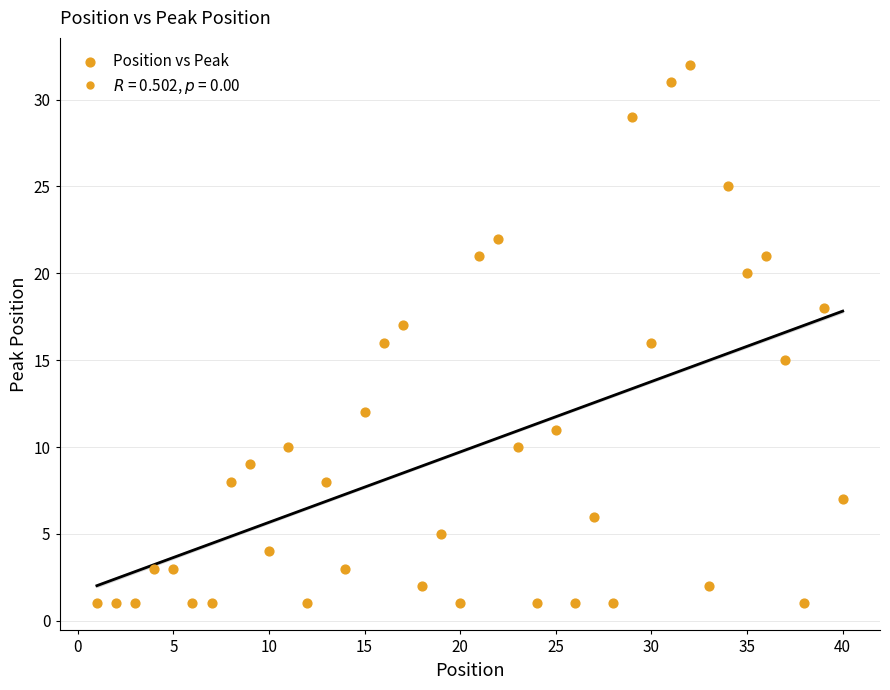

What is the range of X values (max minus min)?

39